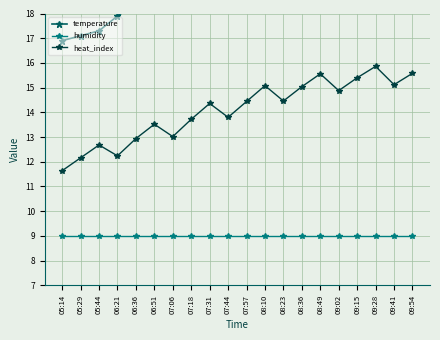

In heat_index, how many points are lower than both neighbors (excluding endpoints)?

6